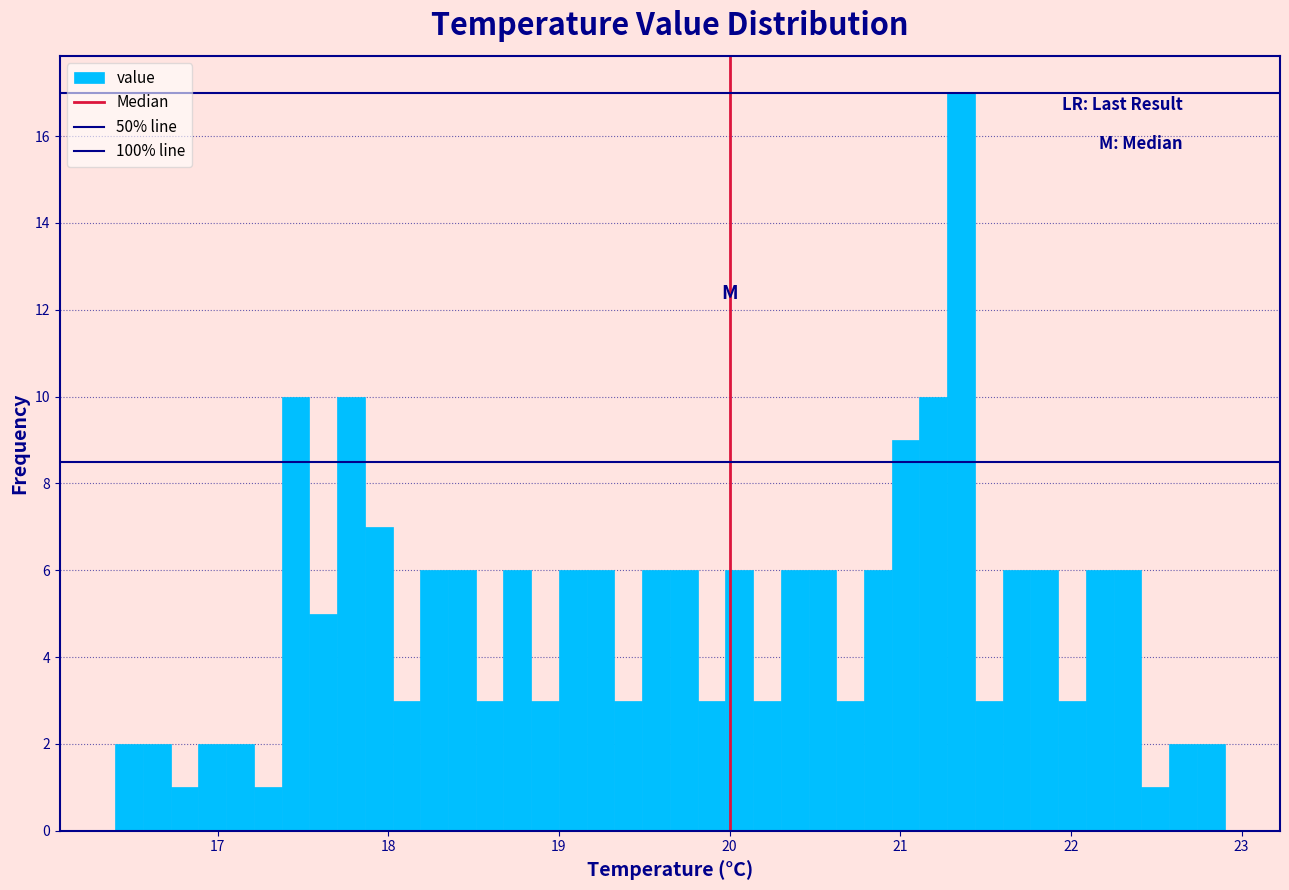

Read against the x-axis, roughly where is the centre of the tallest bar?

21.4